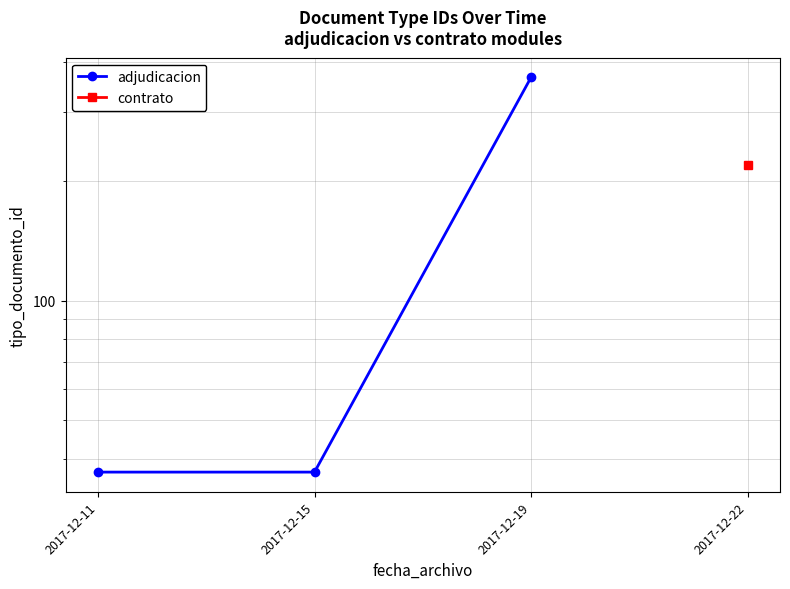

Rank the categories by value from lowest to highest.

2017-12-11, 2017-12-15, 2017-12-19